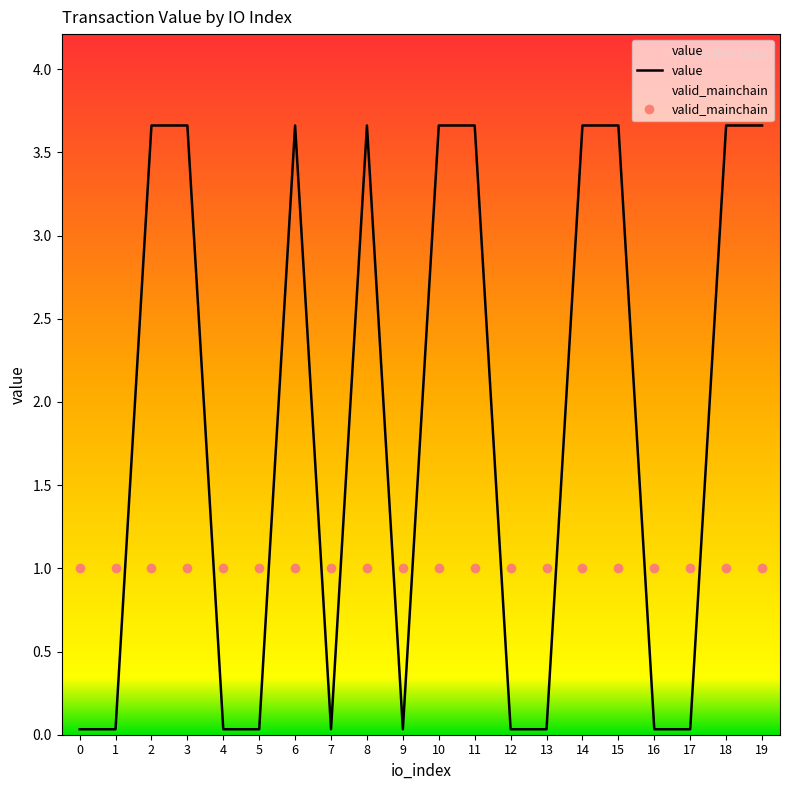

Rank the categories by value from highest to lowest.

2, 3, 6, 8, 10, 11, 14, 15, 18, 19, 0, 1, 4, 5, 7, 9, 12, 13, 16, 17